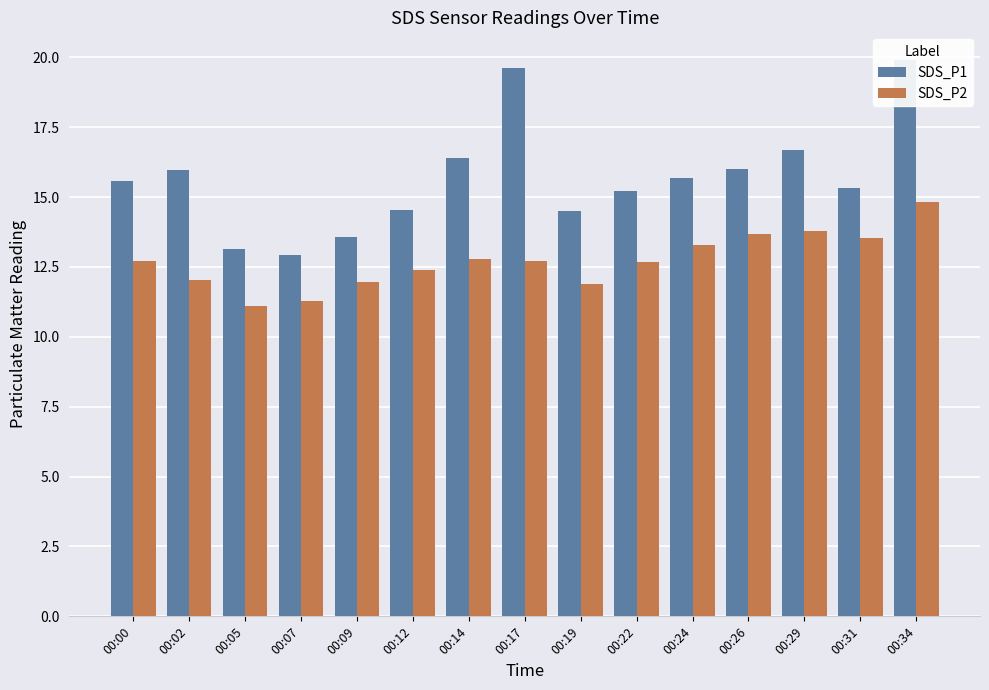

How many values in the SDS_P1 series are below 15?

5